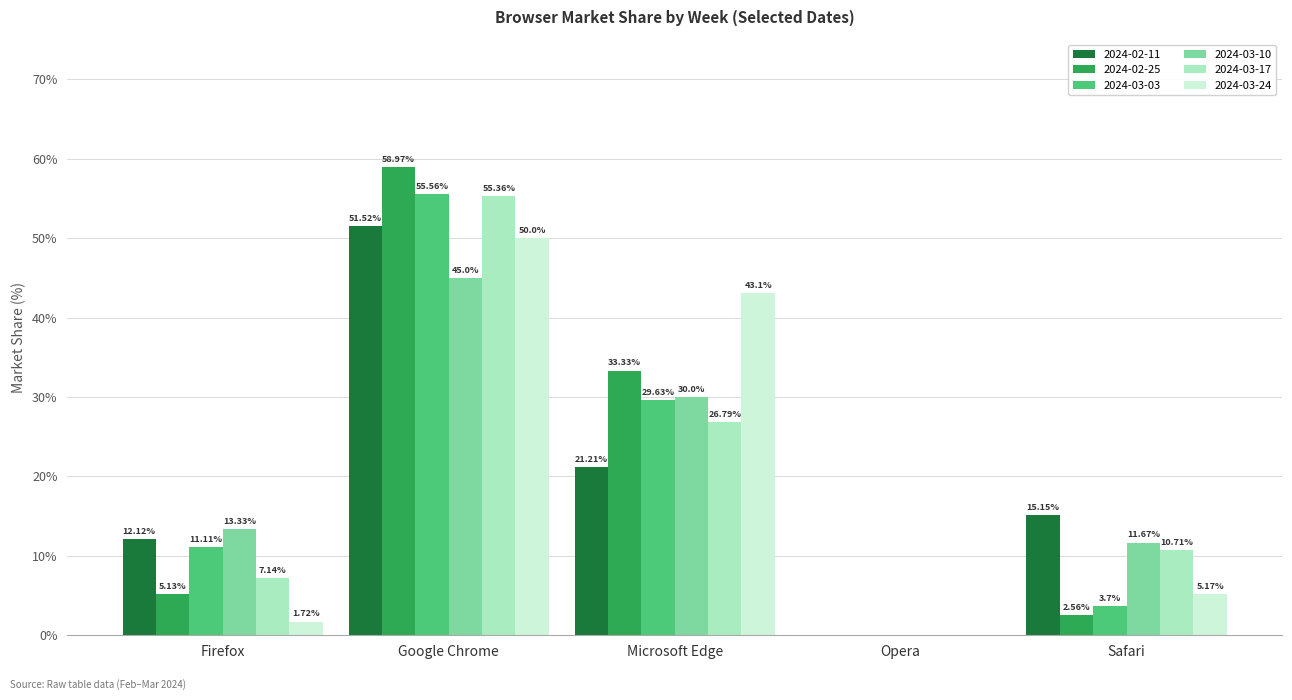

What is the total value across all series at Microsoft Edge?

184.1